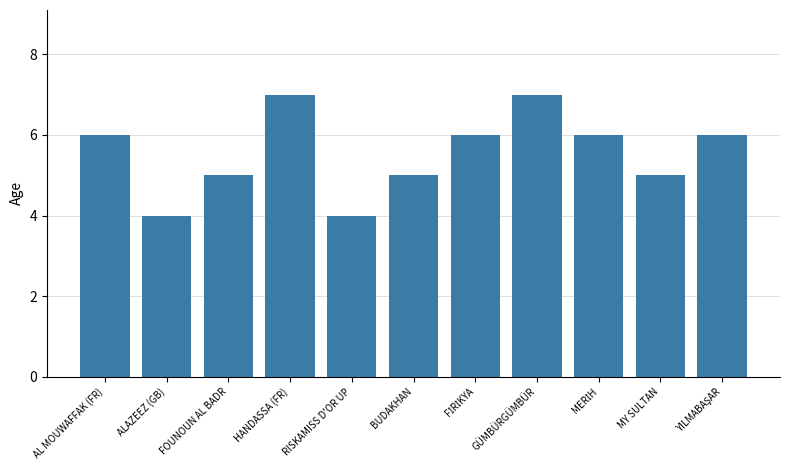

What is the maximum value shown in the chart?

7